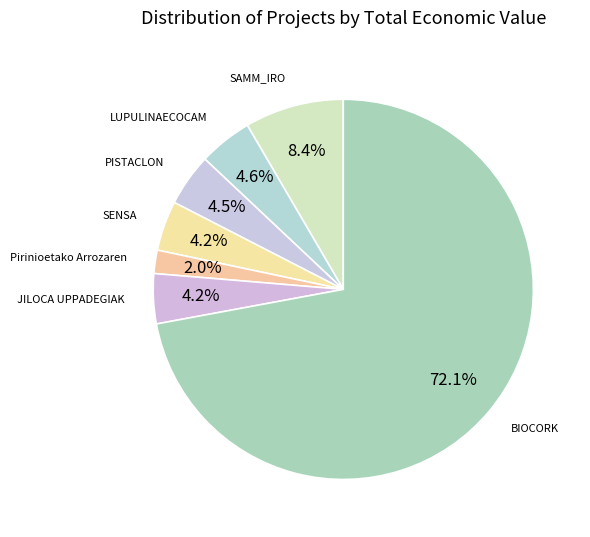

Which slice represents more than half of the pie?

BIOCORK